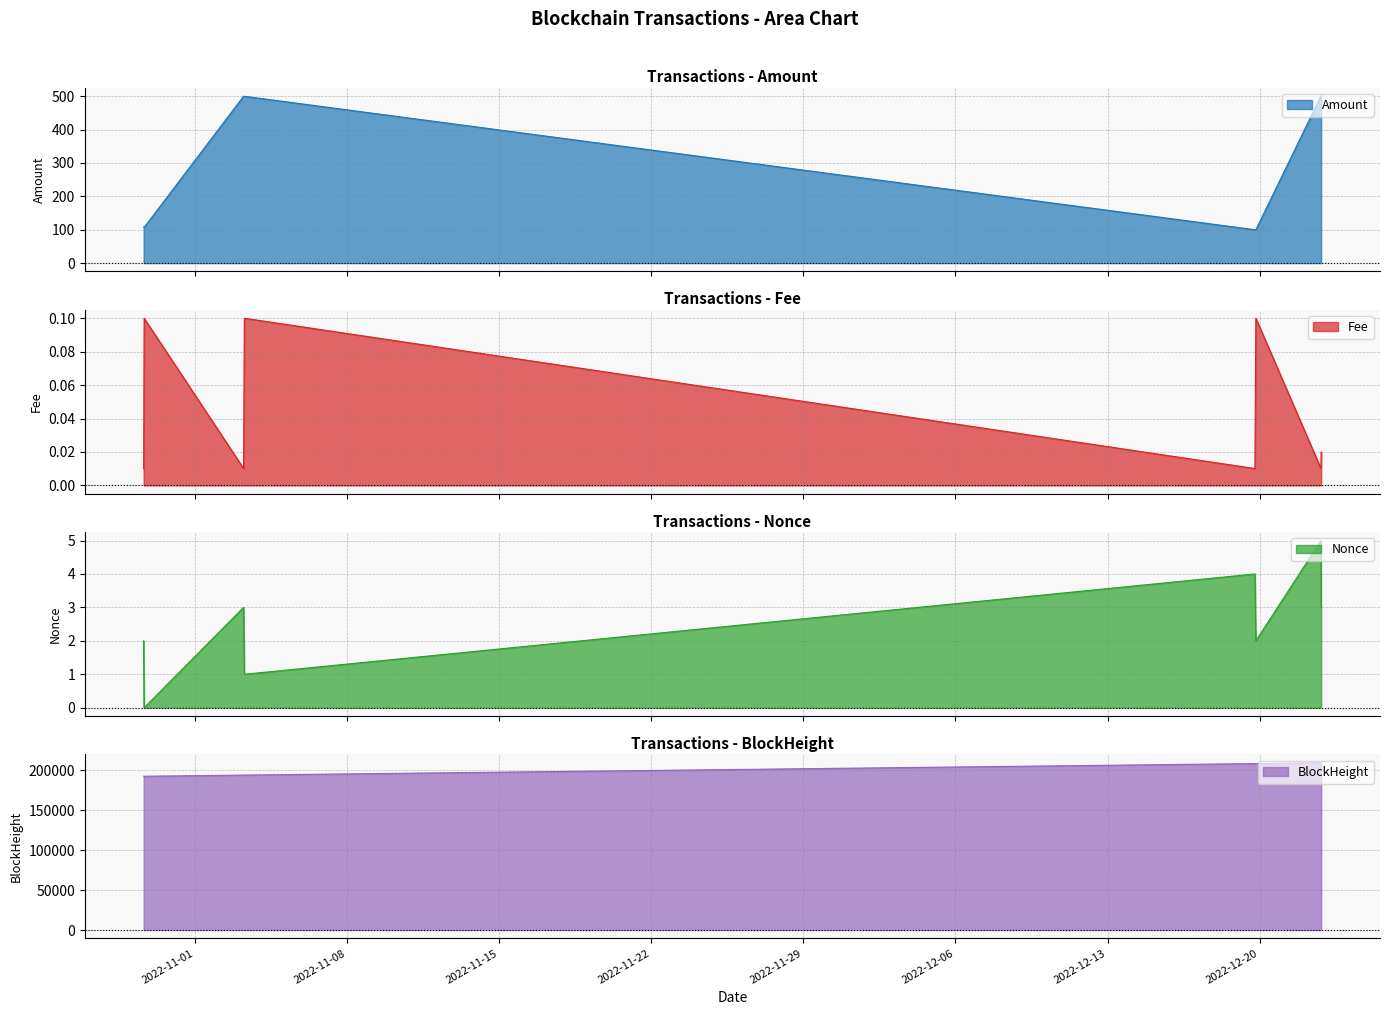

True or false: Amount has more than 1 points higher than both neighbors.

True